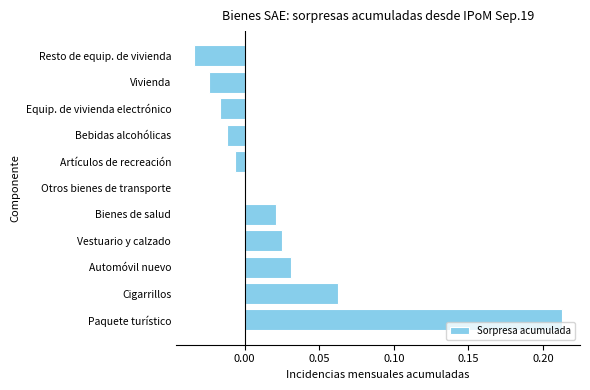

True or false: the data shows -0.0 at Resto de equip. de vivienda.

True